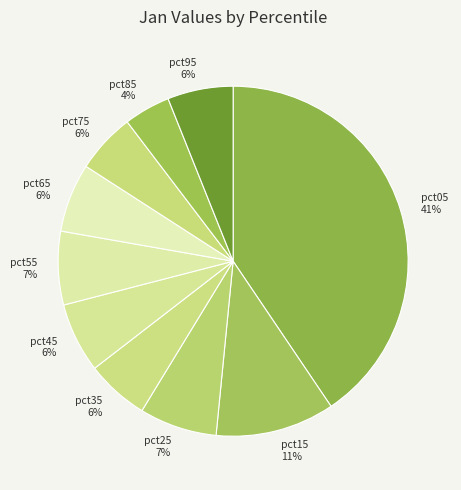

To the nearest percent, what is the average slice percentage?

10%